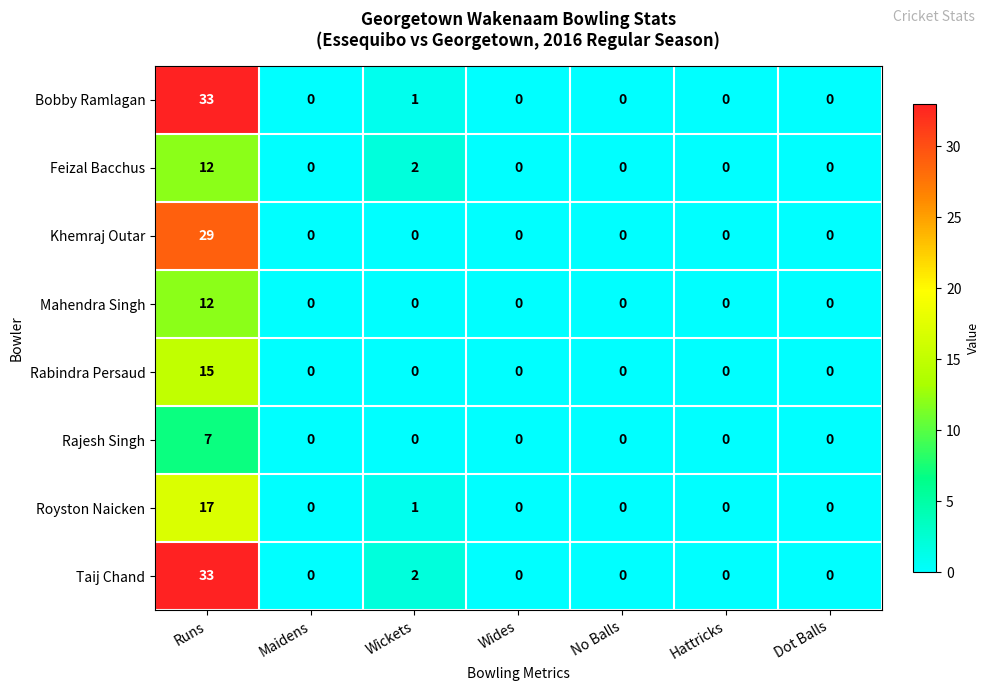

What is the sum of the Taij Chand values at Runs and Dot Balls?

33